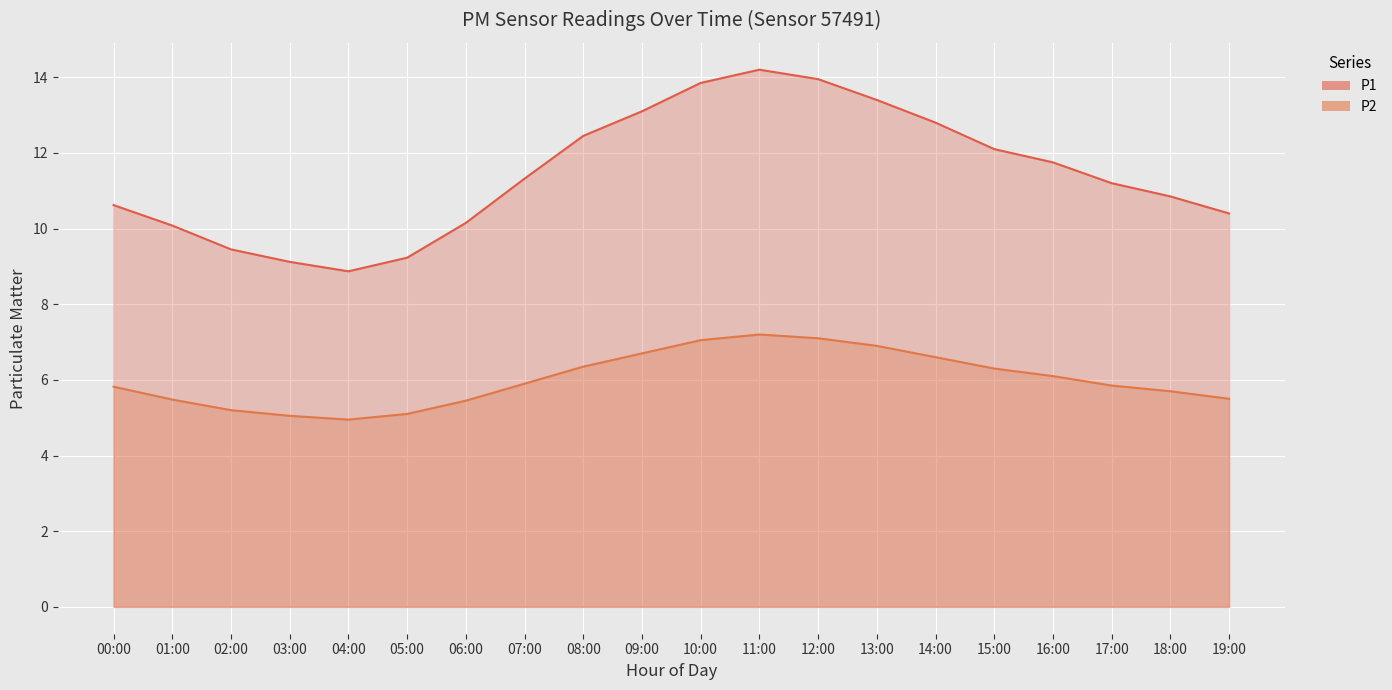

Between 14:00 and 09:00, which is larger?

09:00